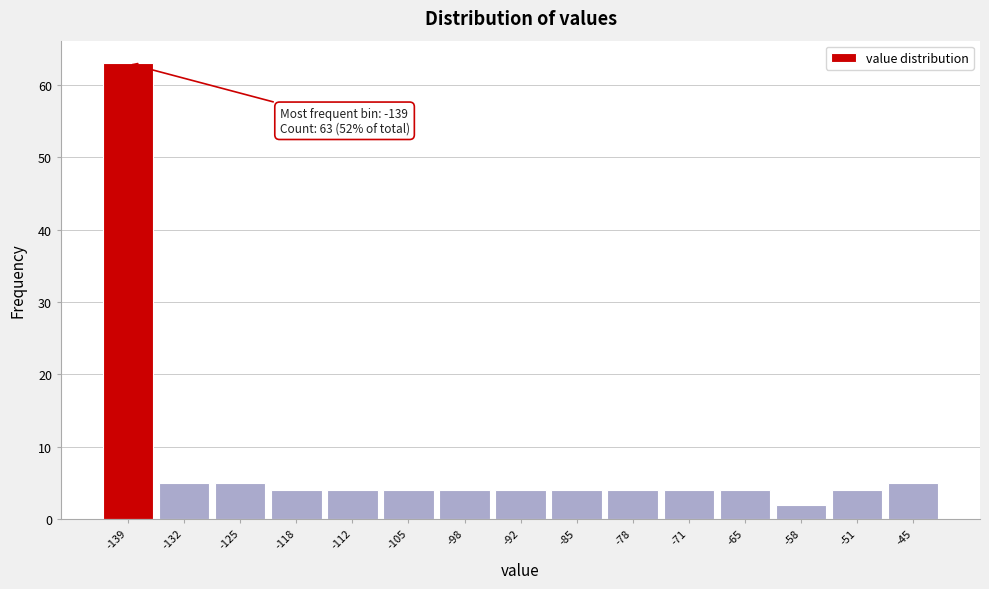

Which range on the x-axis has the tallest bar?

-142 to -135